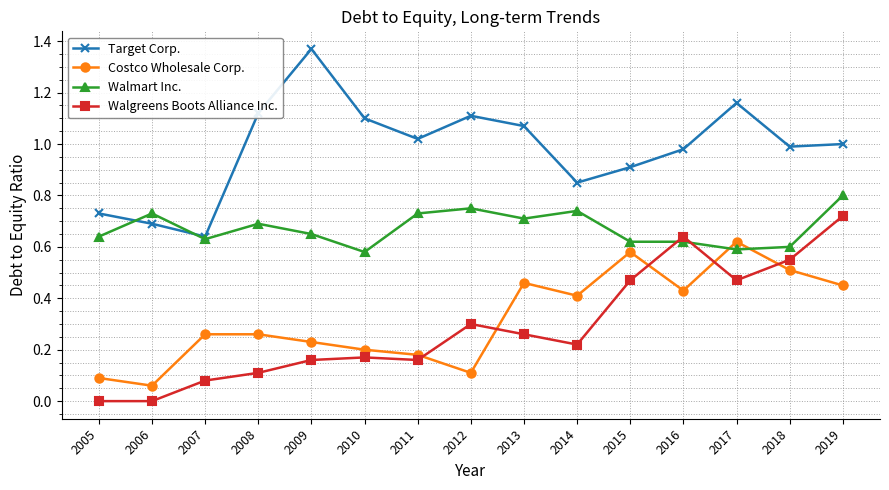

What is the total value across all series at 2015?

2.6